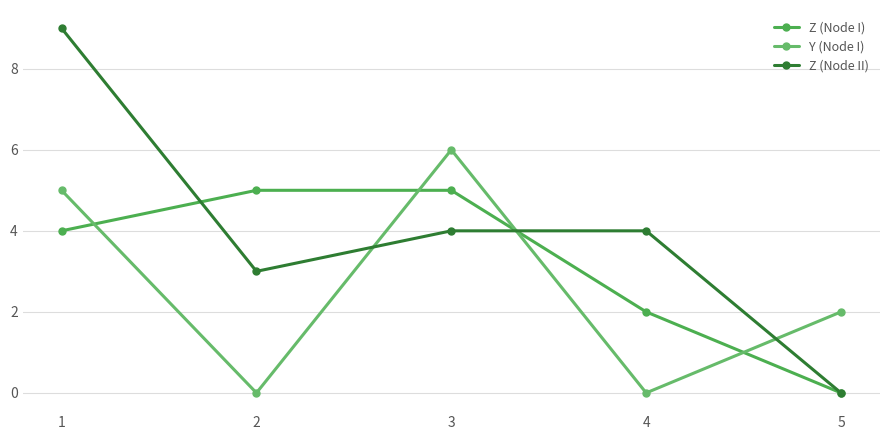

How many lines are shown in the chart?

3